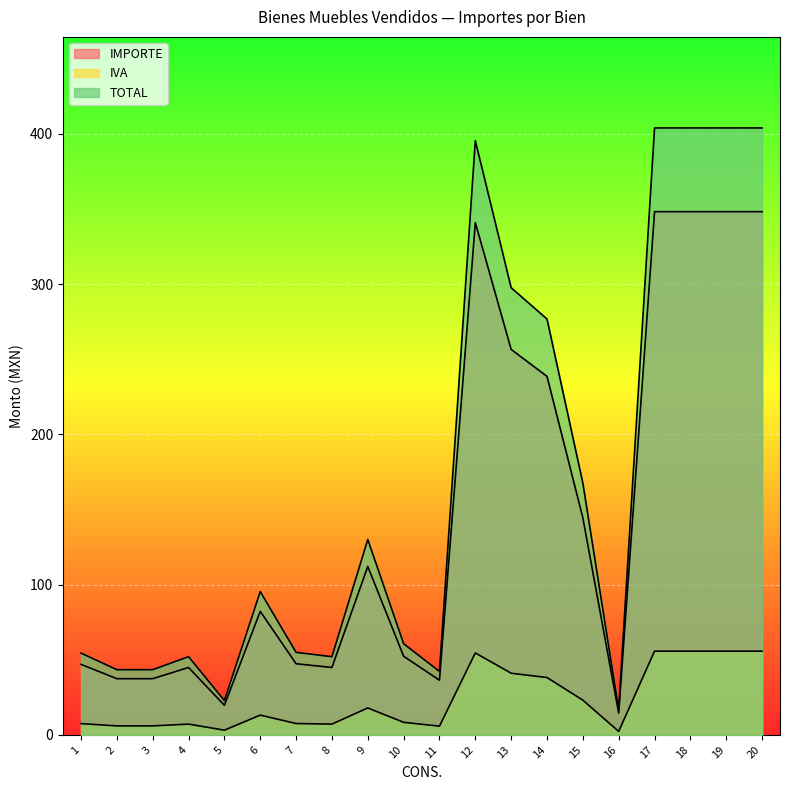

What is the total value across all series at 18?

808.0